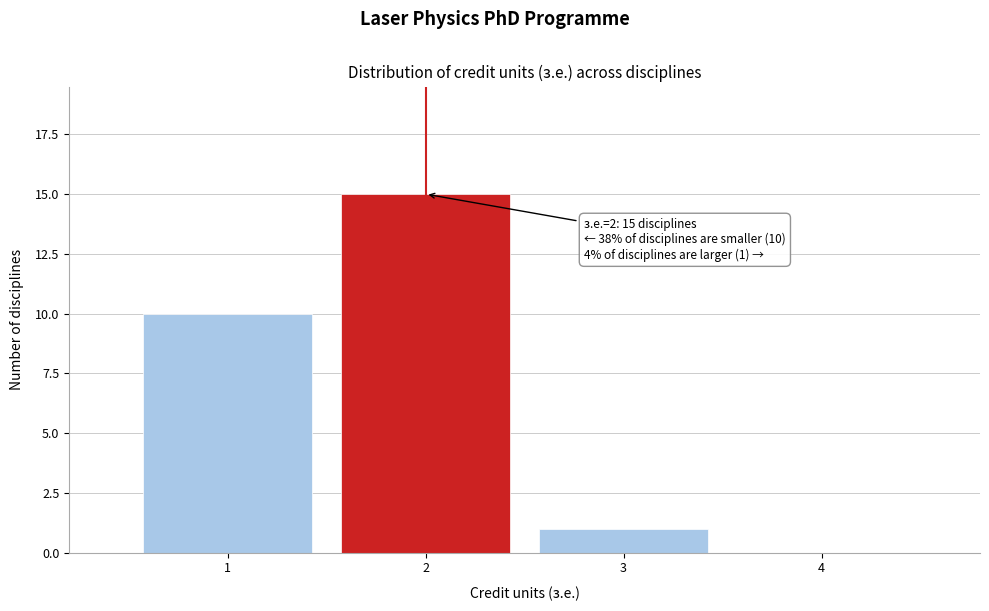

Over which range of the x-axis is the bar tallest?

1.5 to 2.5